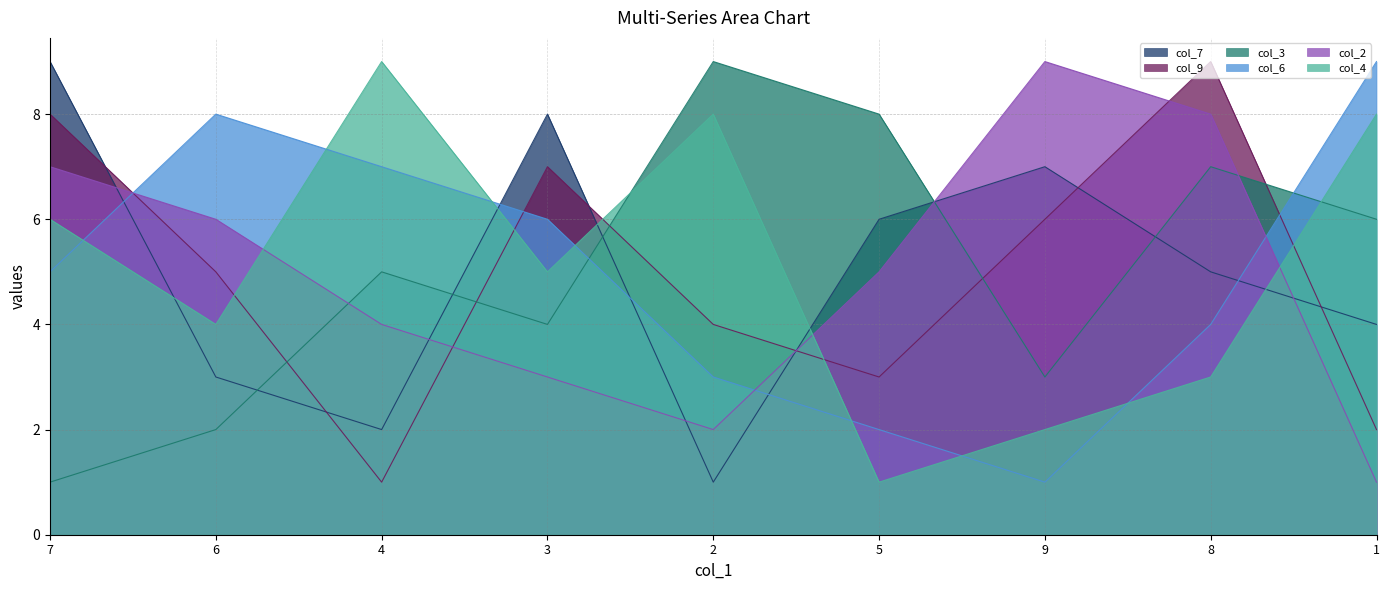

At which label is col_3 closest to 5?

4